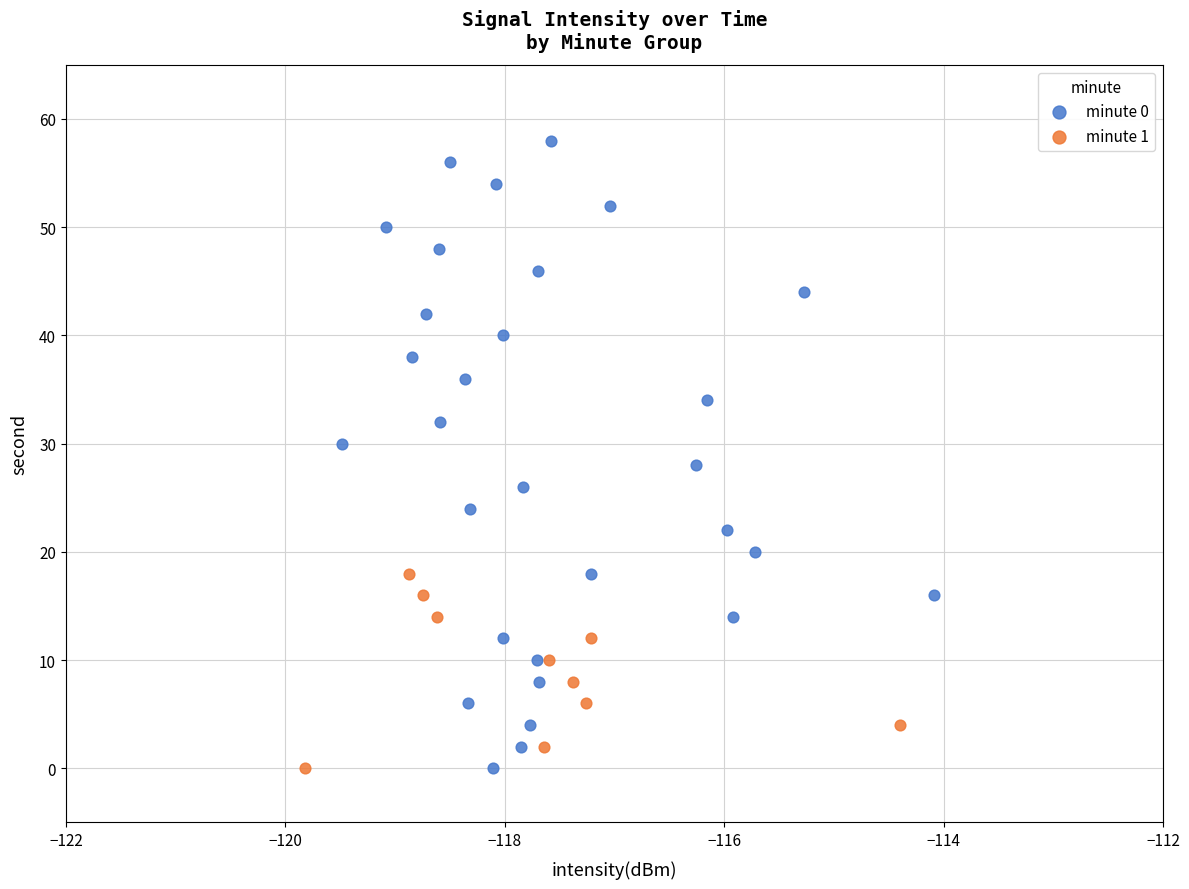

Which series reaches the maximum Y coordinate?

minute 0